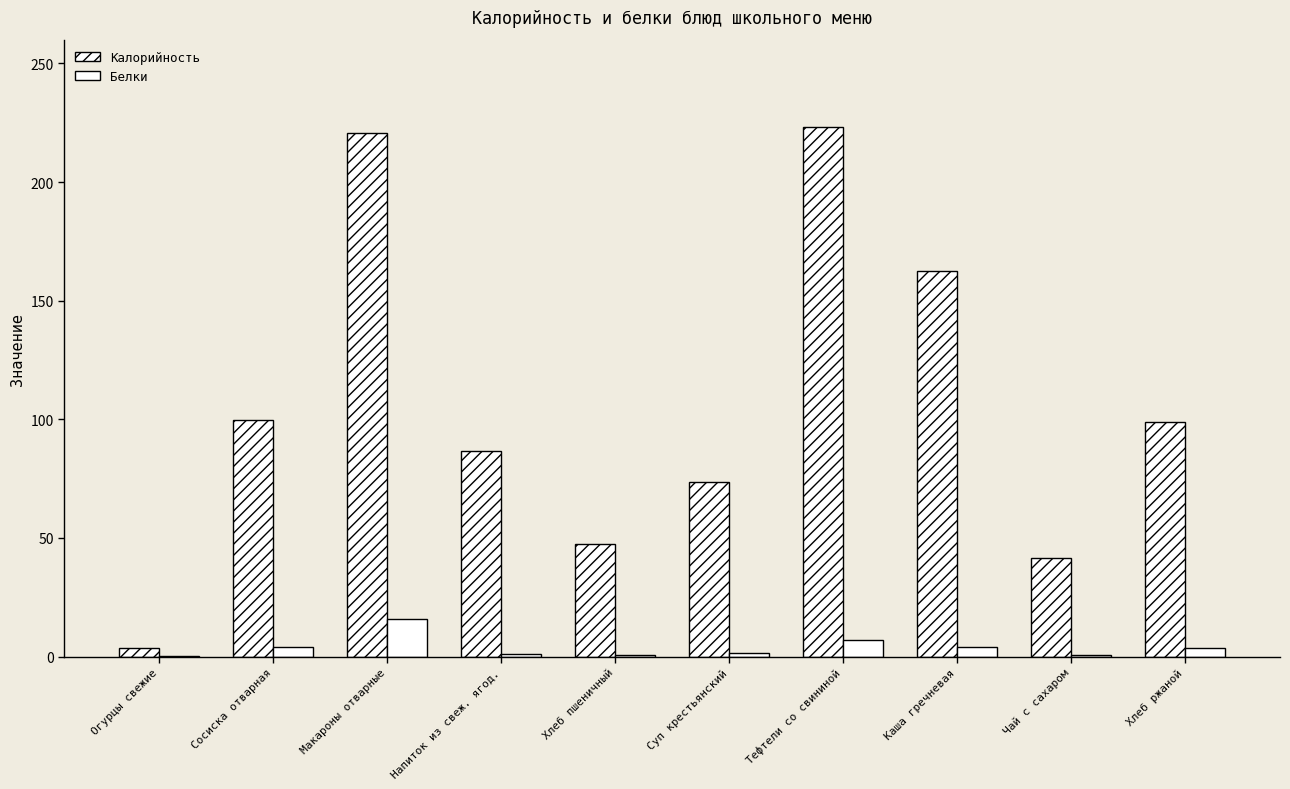

Between Суп крестьянский and Тефтели со свининой, which series saw the biggest shift?

Калорийность